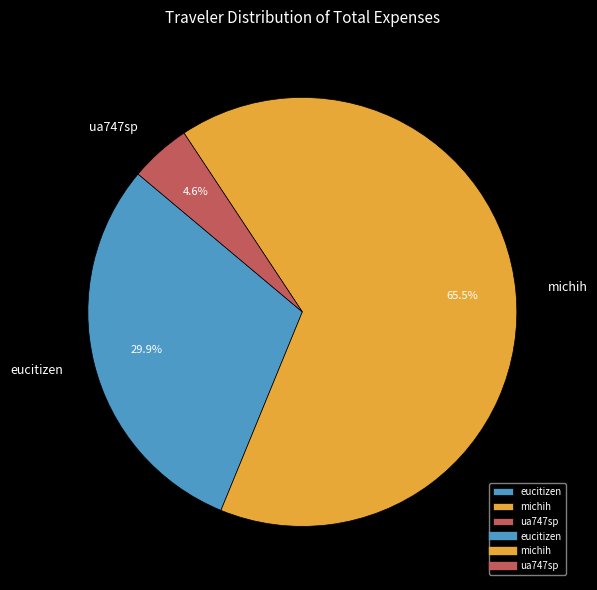

Count the number of slices in the pie.

3